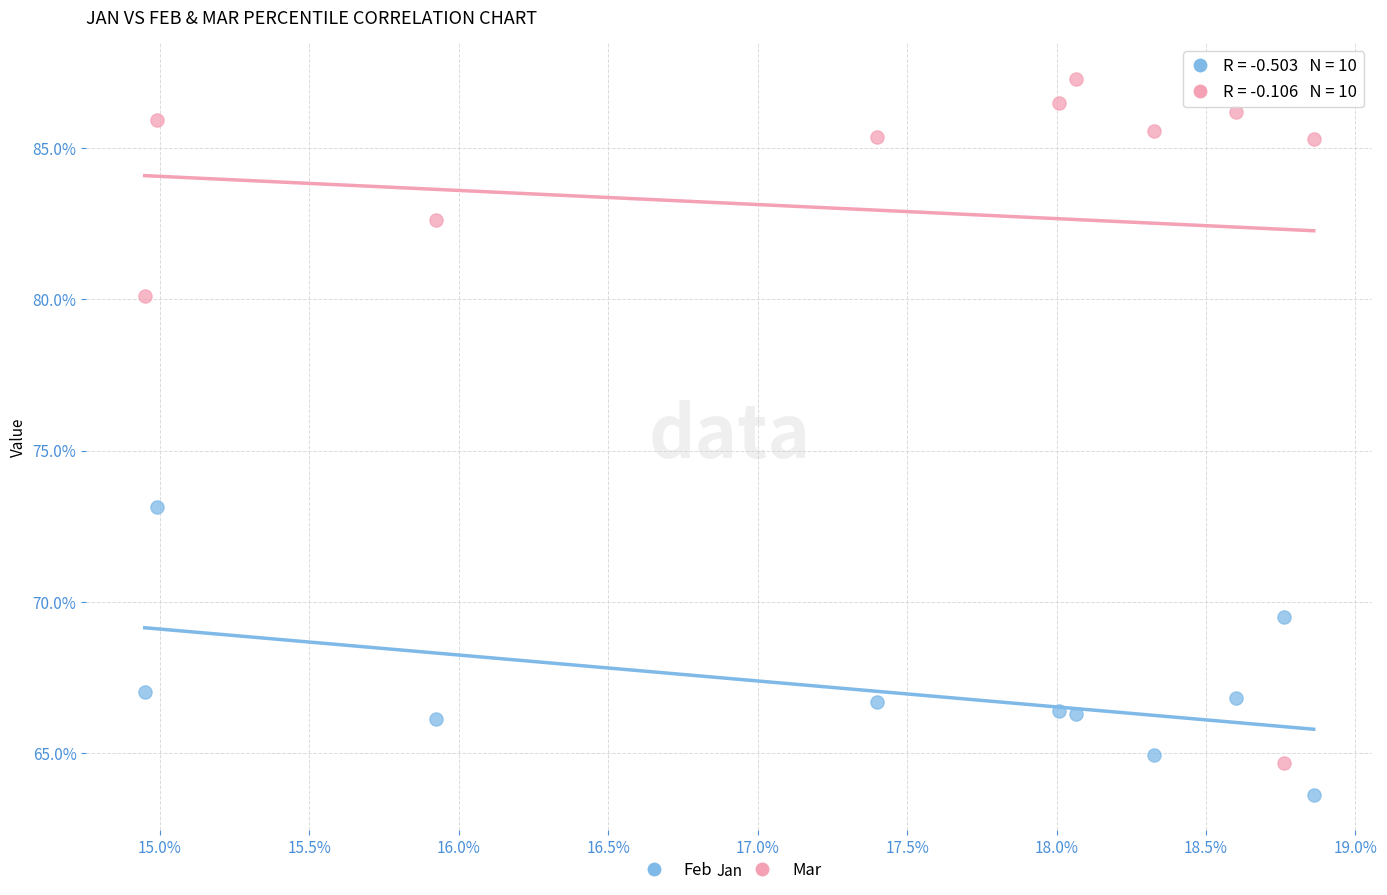

Which series reaches the maximum Y coordinate?

Mar